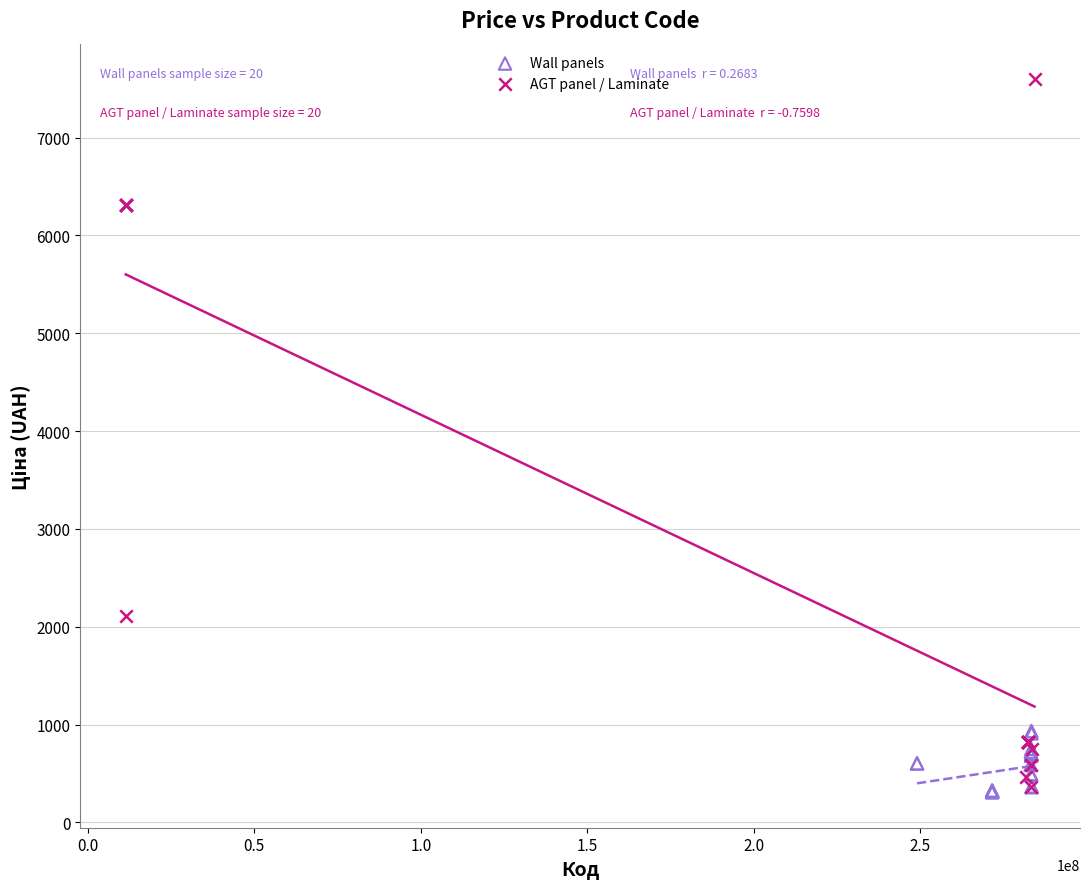

Which series has the widest spread of Y values?

AGT panel / Laminate